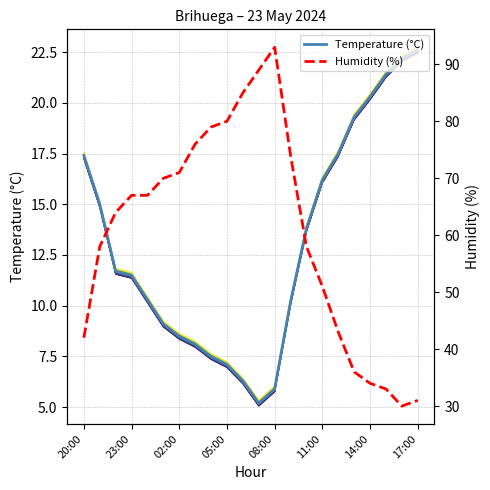

What is the maximum value for Temperature (°C)?

22.6